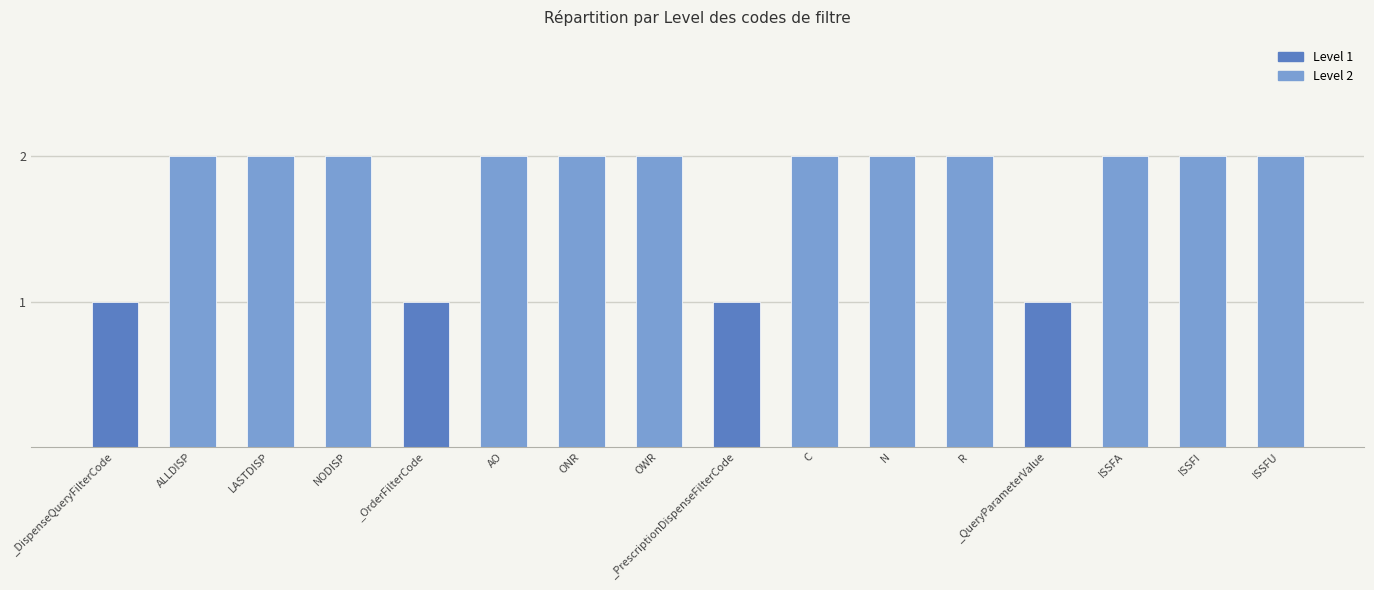

List the labels in order of value, smallest first.

_DispenseQueryFilterCode, _OrderFilterCode, _PrescriptionDispenseFilterCode, _QueryParameterValue, ALLDISP, LASTDISP, NODISP, AO, ONR, OWR, C, N, R, ISSFA, ISSFI, ISSFU